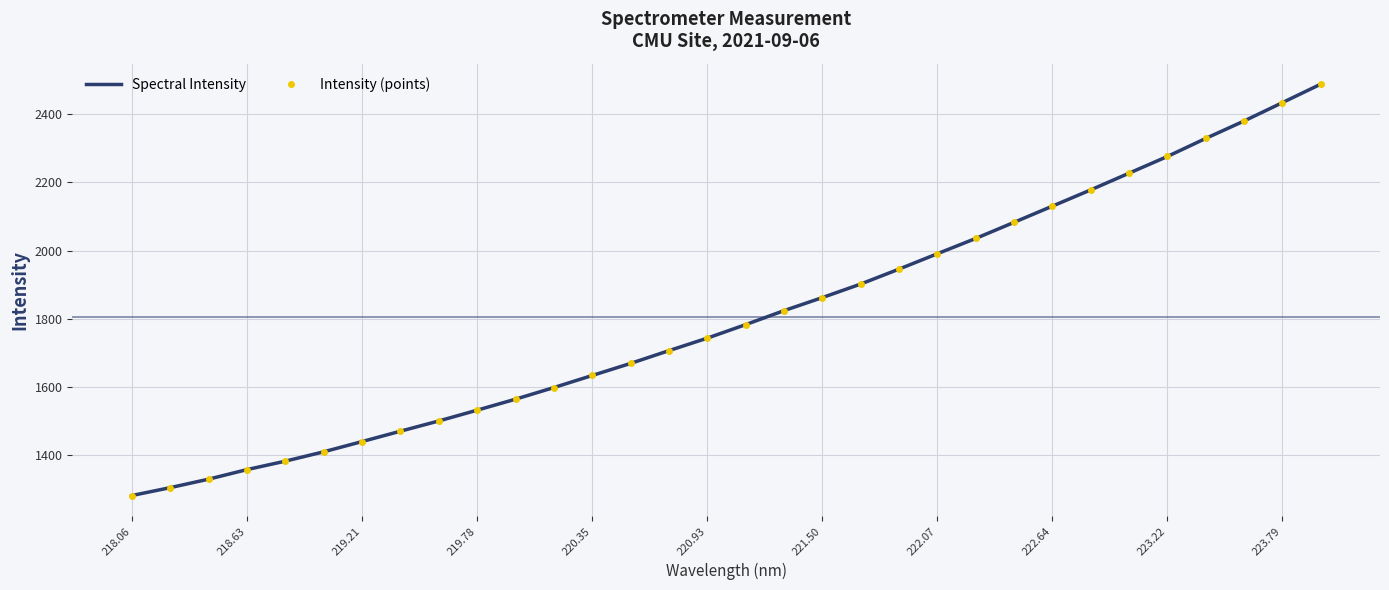

List the series in order of their peak value, highest first.

Spectral Intensity, Intensity (points)